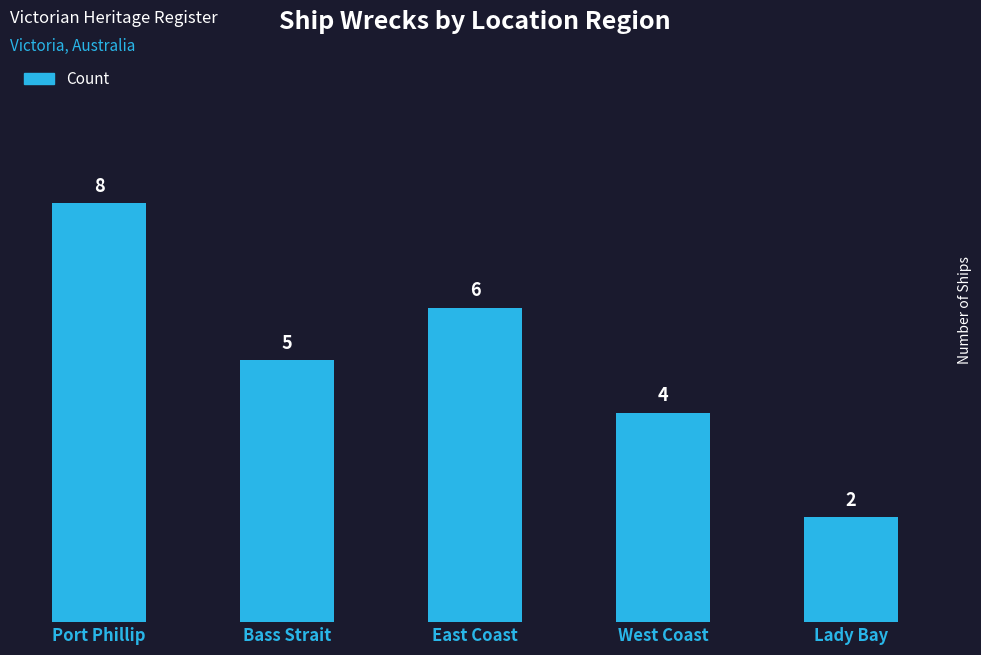

What position from the left is Lady Bay?

5